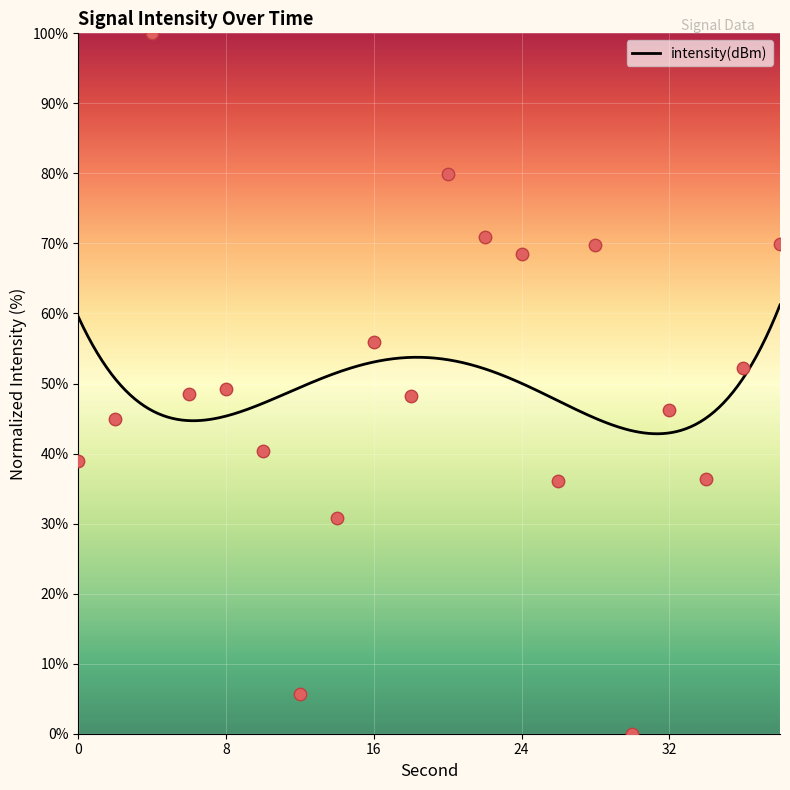

Which has a higher value, 36 or 18?

36